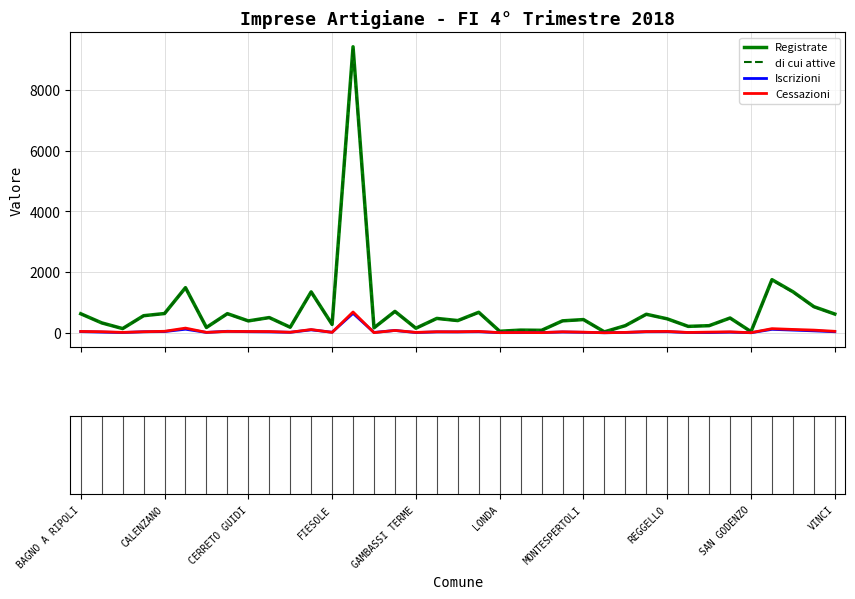

Does the chart have visible grid lines?

Yes